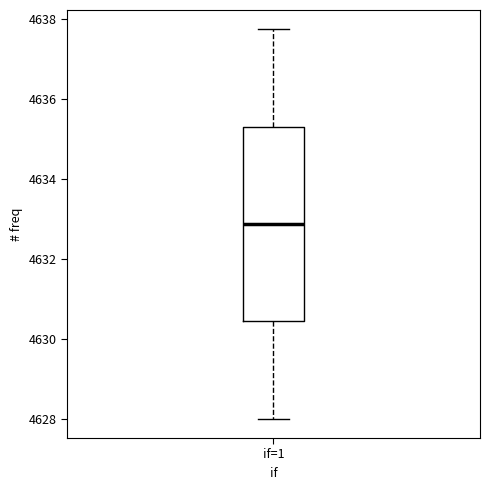

Transcribe this box plot: give where the median line is, the range the box spans, and where the two whiskers end, as read against the y-axis. The values are not printed on the chart, so give them approximately, as read against the axis.

median 4632.8, box 4630.4 to 4635.4, whiskers 4628.0 to 4637.8